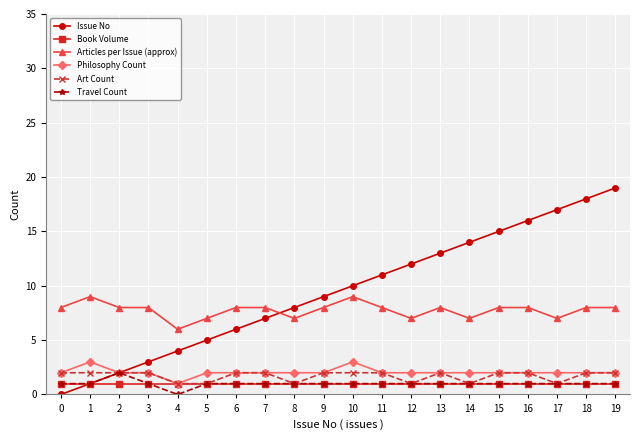

True or false: Philosophy Count has more than 1 interior local peaks.

True